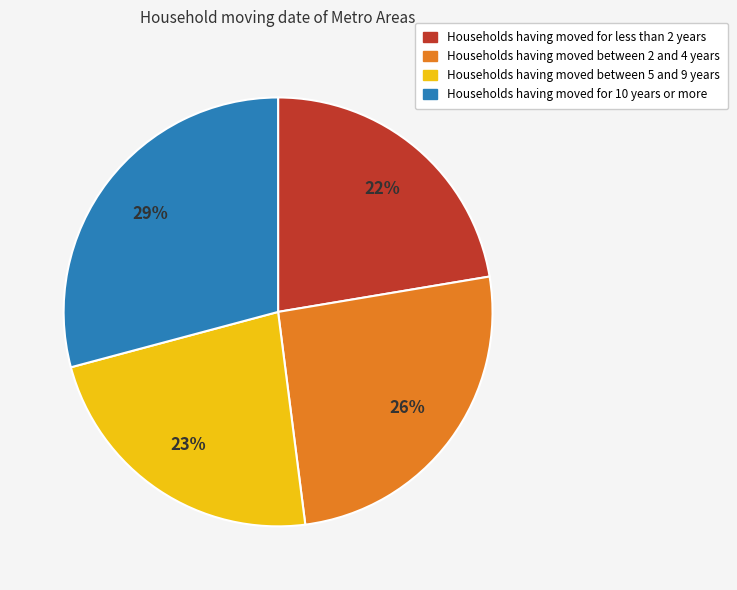

Count the number of slices in the pie.

4